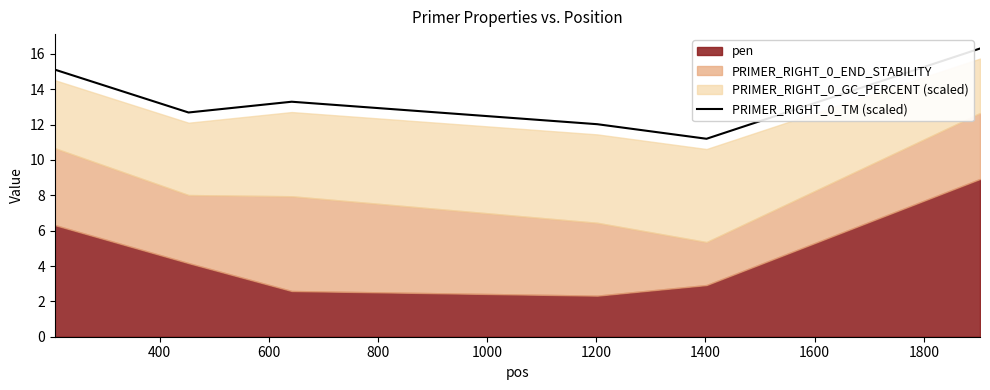

What is the highest value of the PRIMER_RIGHT_0_TM (scaled) series?

16.3